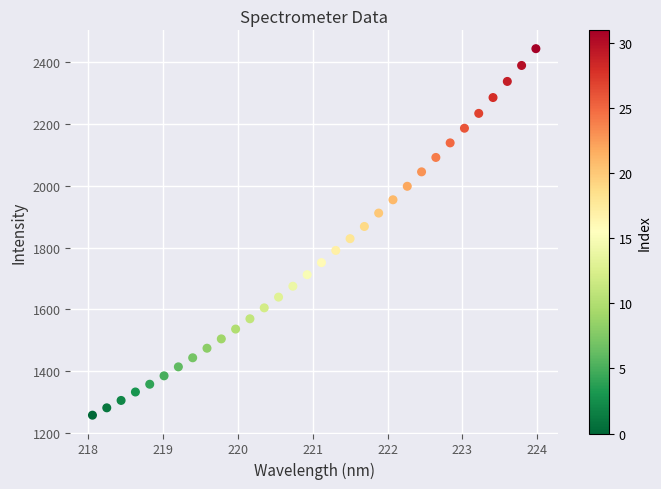

What is the range of Y values (max minus min)?

1185.2